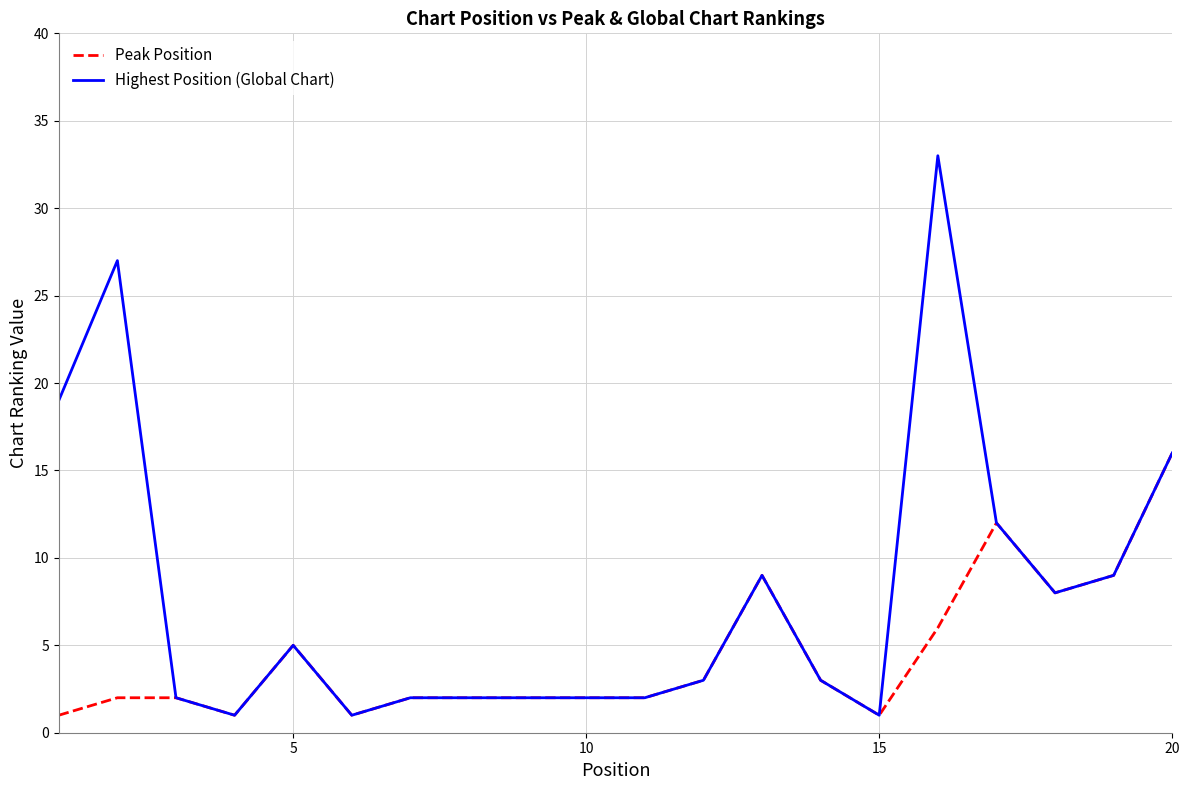

Which series has the largest total across all categories?

Highest Position (Global Chart)